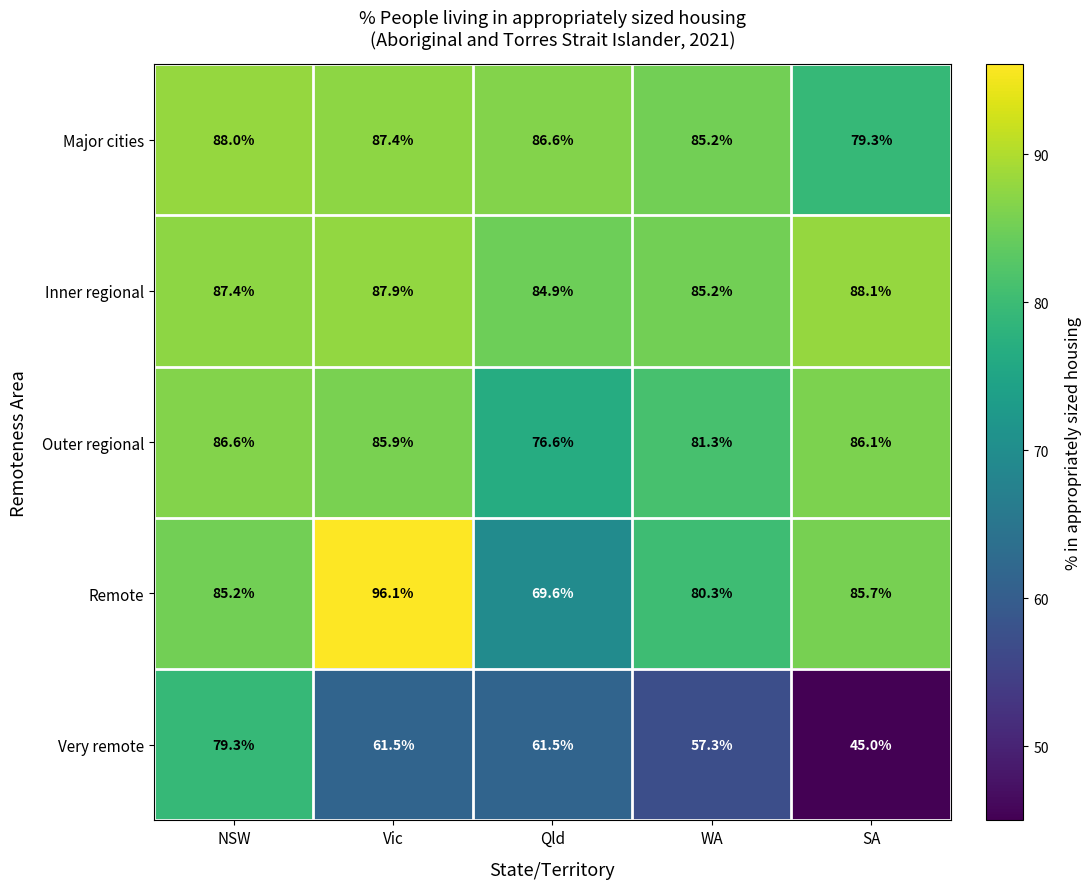

At how many categories does at least one series exceed 63?

5